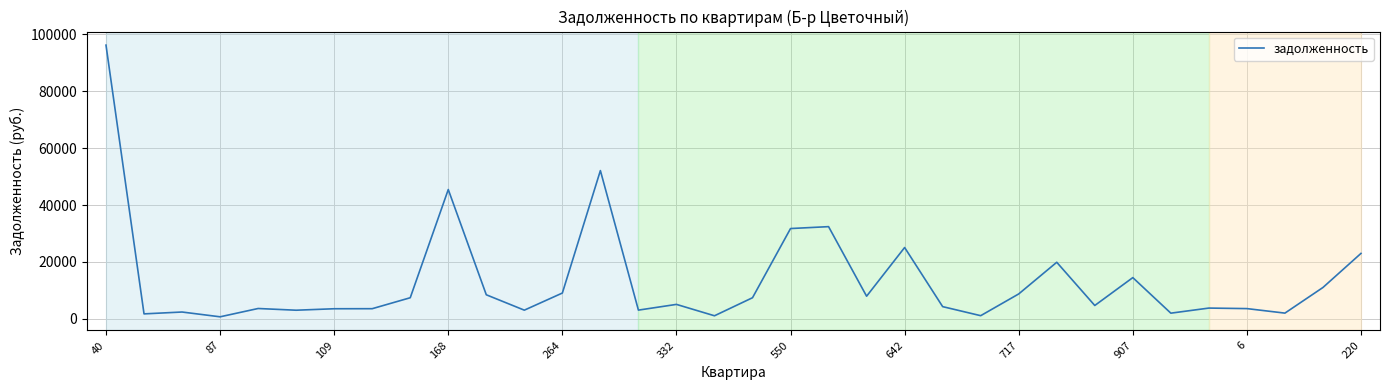

What is the maximum value shown in the chart?

96144.0